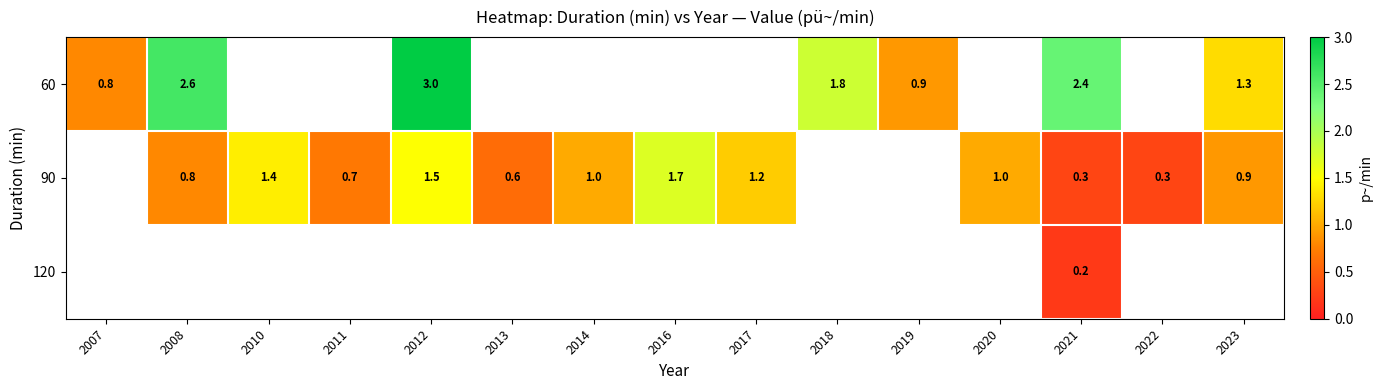

Is the value of 120 at 2021 greater than the value of 90 at 2020?

No